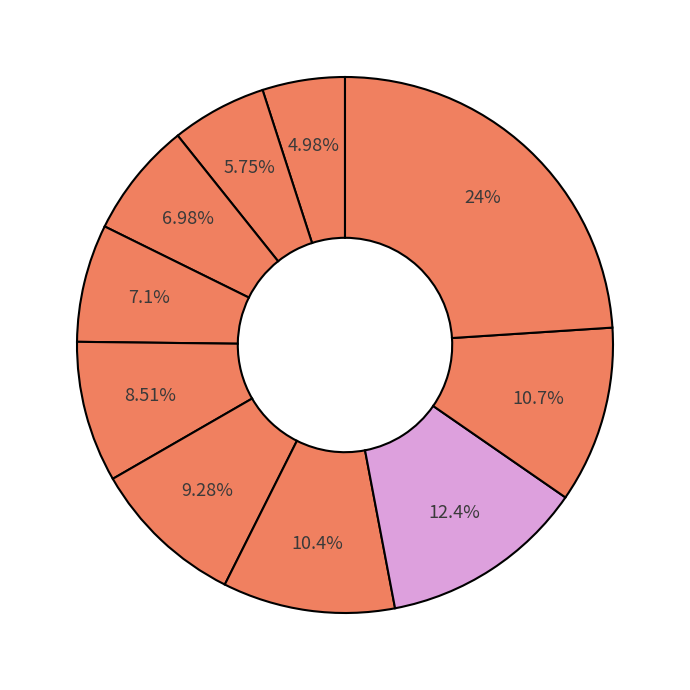

Count the number of slices in the pie.

10